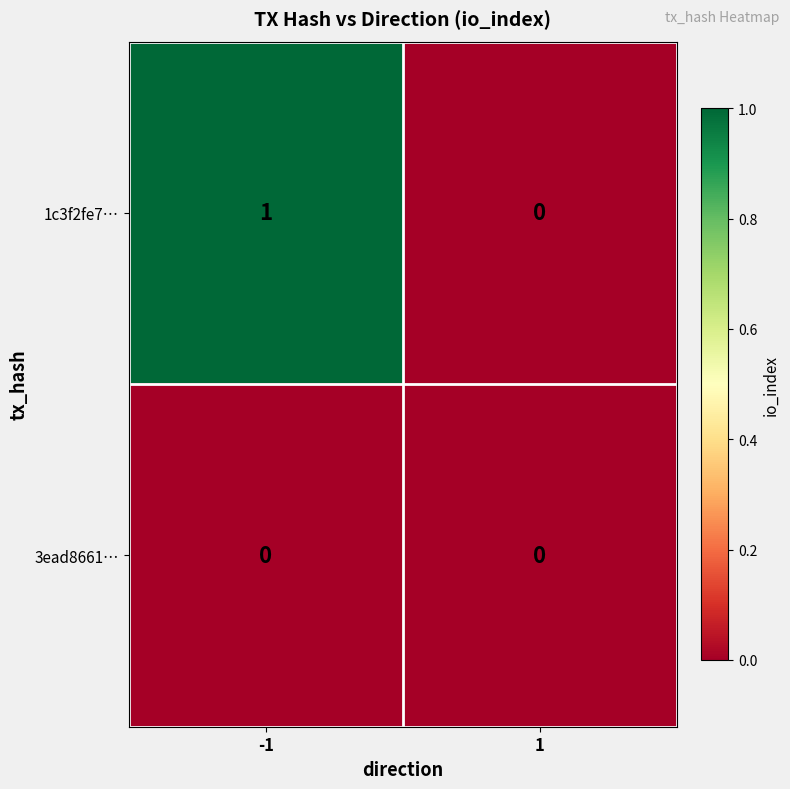

True or false: 3ead8661… has a value of 0 at 1.

True